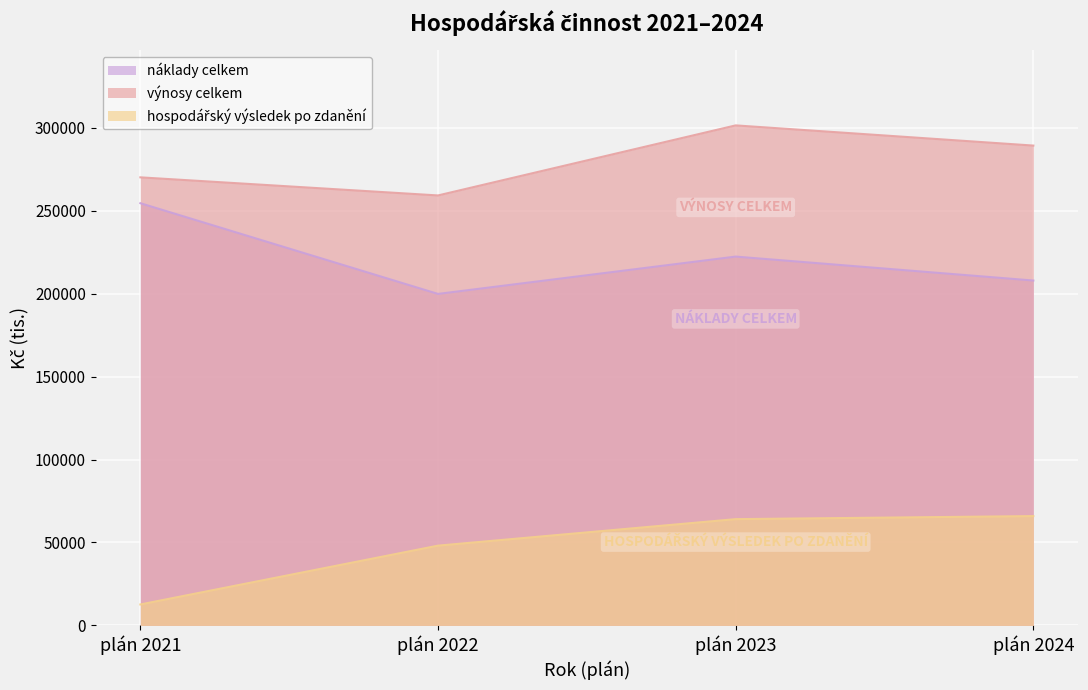

The value of výnosy celkem at plán 2021 is 270178.5. True or false?

True